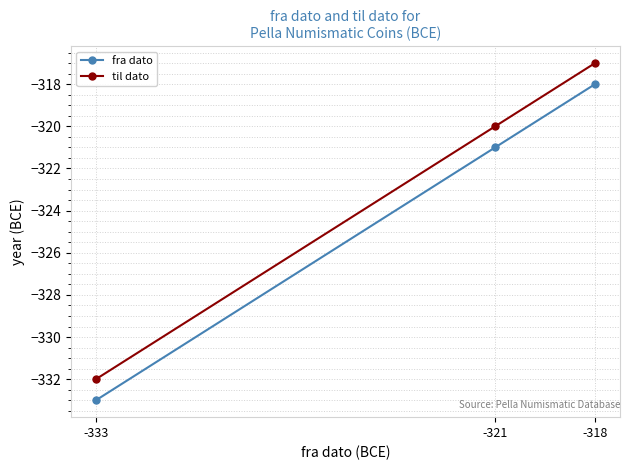

The til dato series shows -332 at -333. True or false?

True